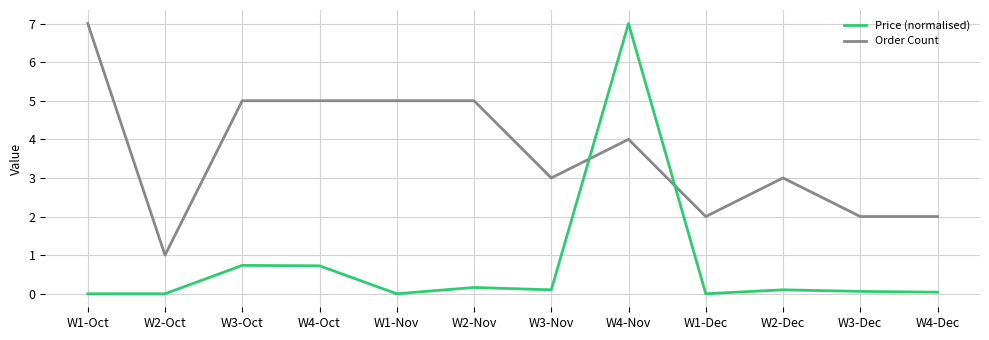

At which label does Order Count reach its peak?

W1-Oct